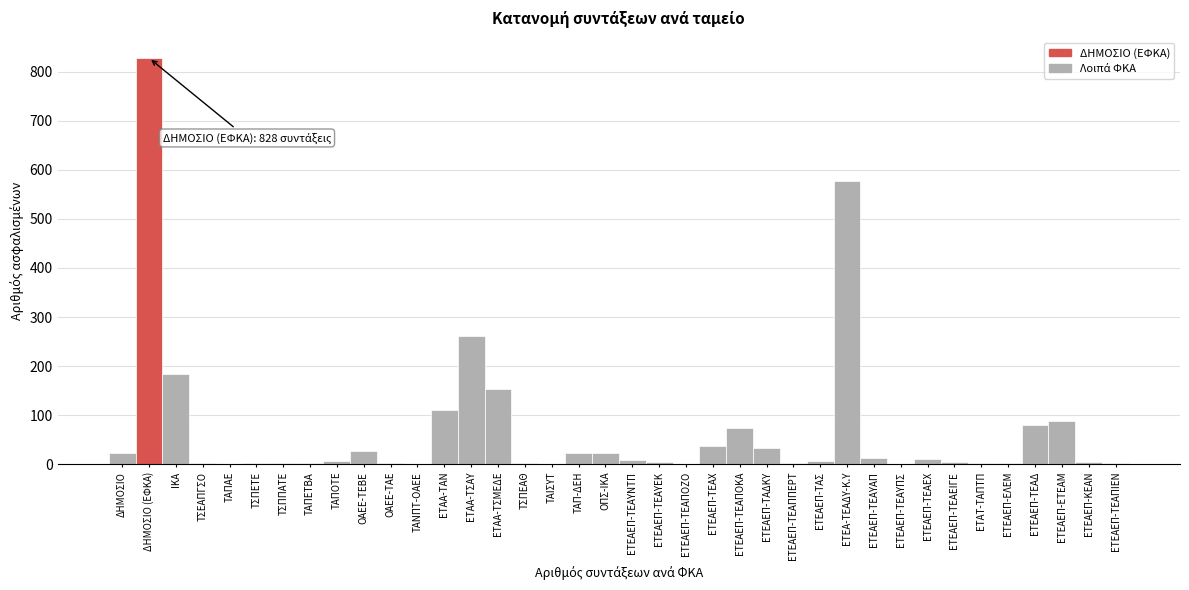

What is the sum of all values?

2610